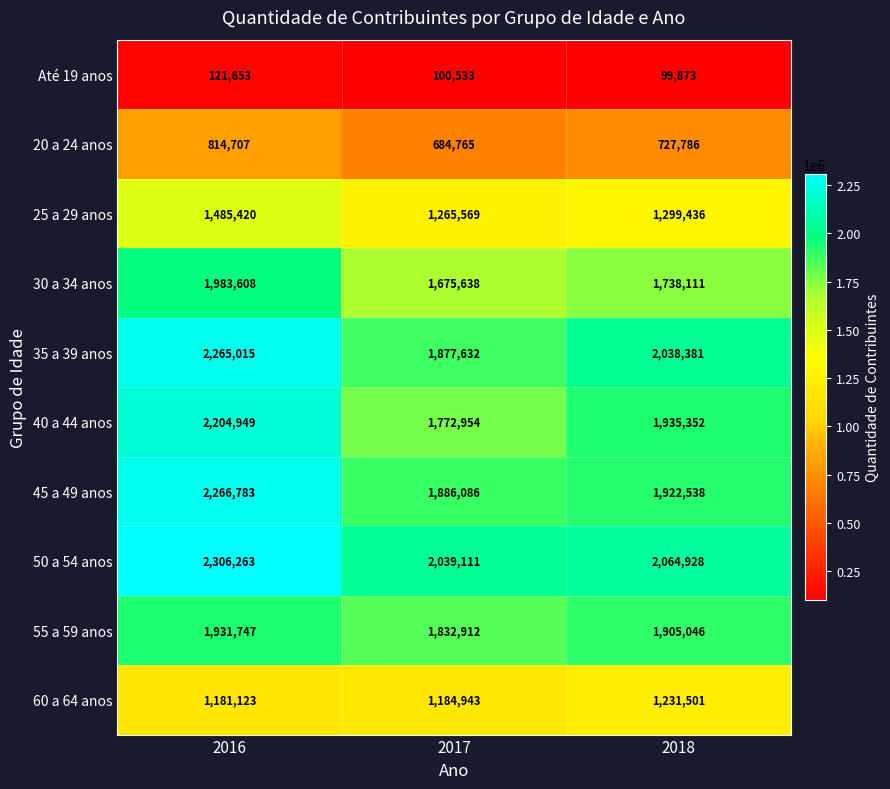

What value does the 35 a 39 anos series have at 2016?

2265015